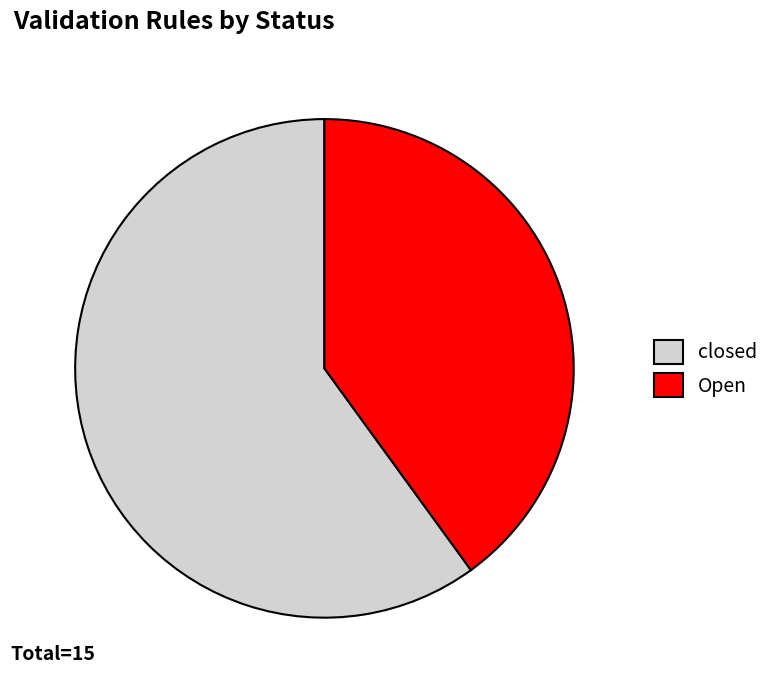

What is the majority slice?

closed